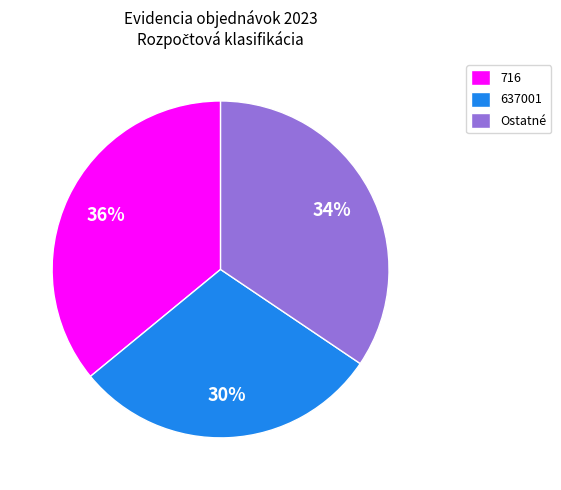

To the nearest percent, what percentage of the pie is Ostatné?

34%